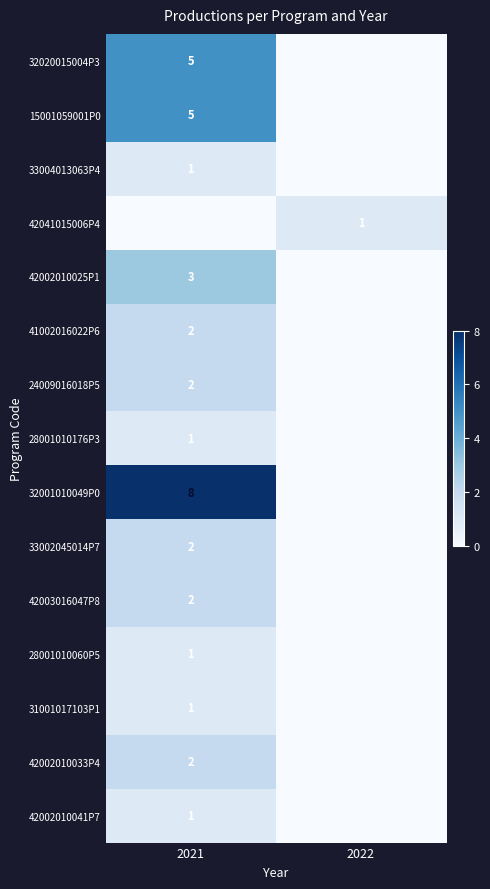

Is it true that 33004013063P4 equals 2 at 2021?

False